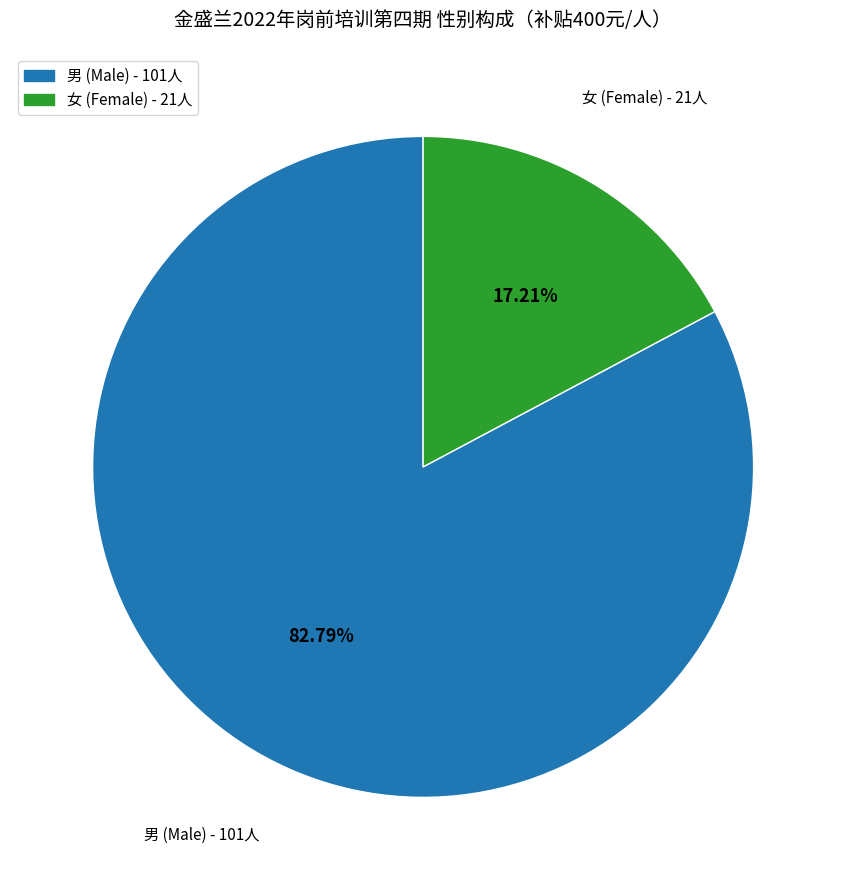

Does any single category account for the majority?

Yes